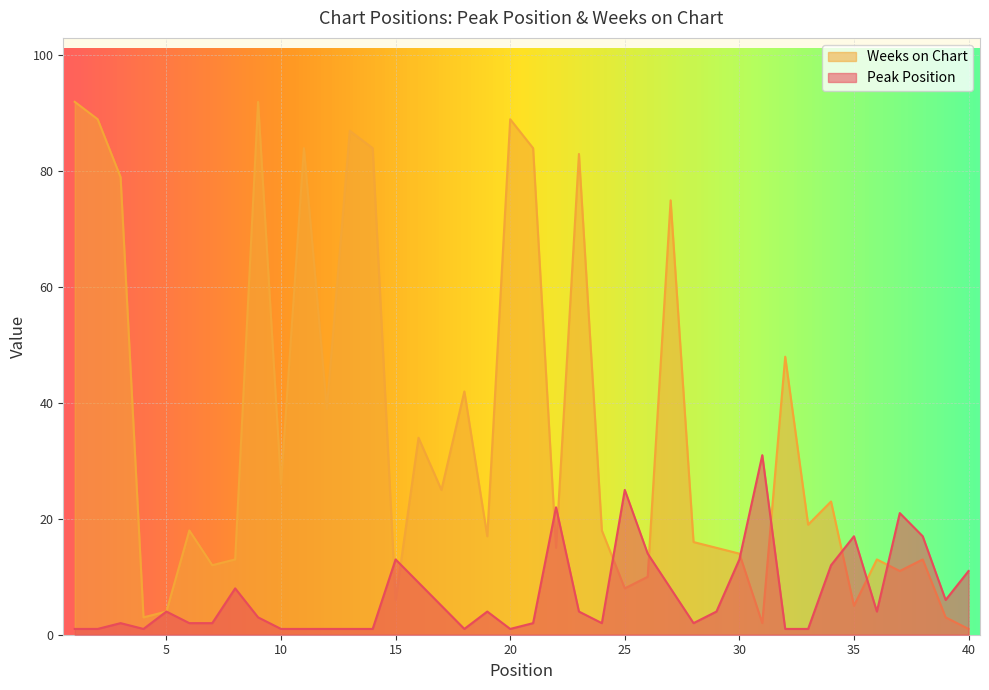

How many lines are shown in the chart?

2